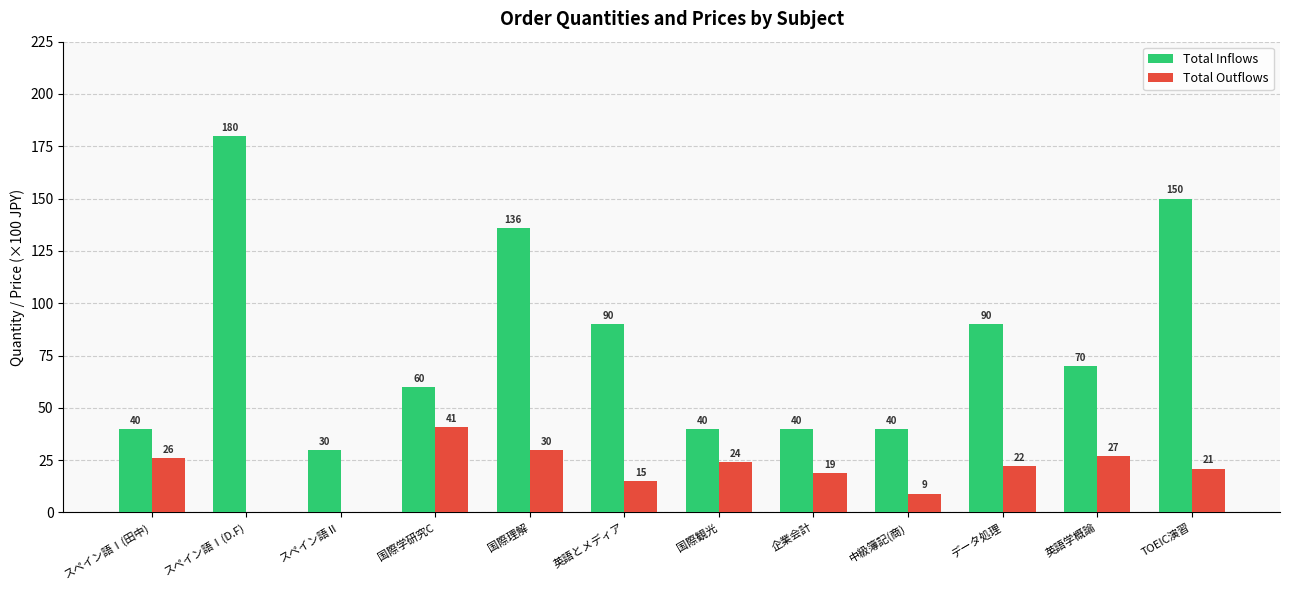

Are the bars grouped side by side (vs. stacked)?

Yes